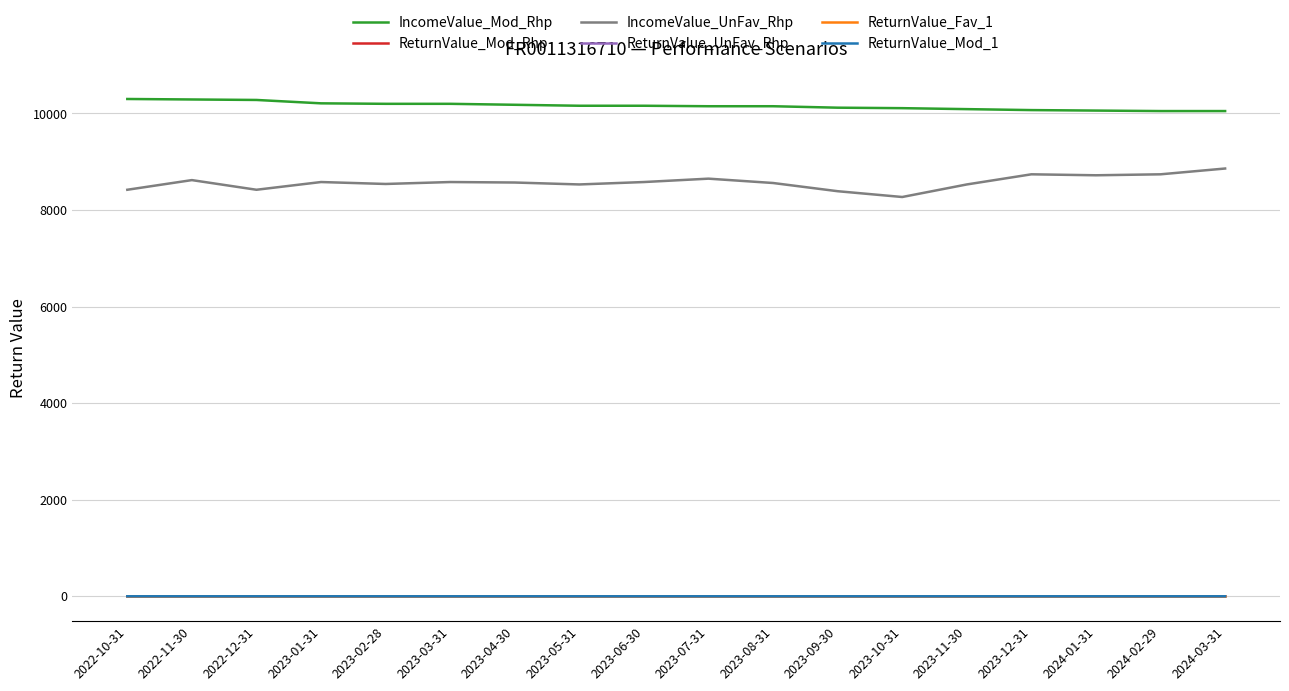

The value of IncomeValue_Mod_Rhp at 2023-12-31 is 10070.0. True or false?

True